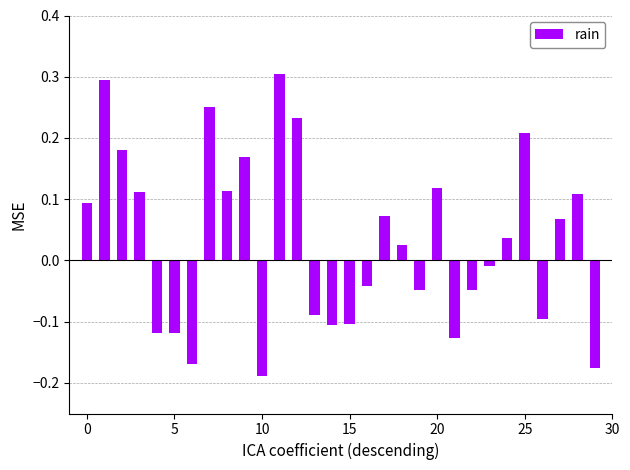

What is the difference between the maximum and second lowest values?

0.5